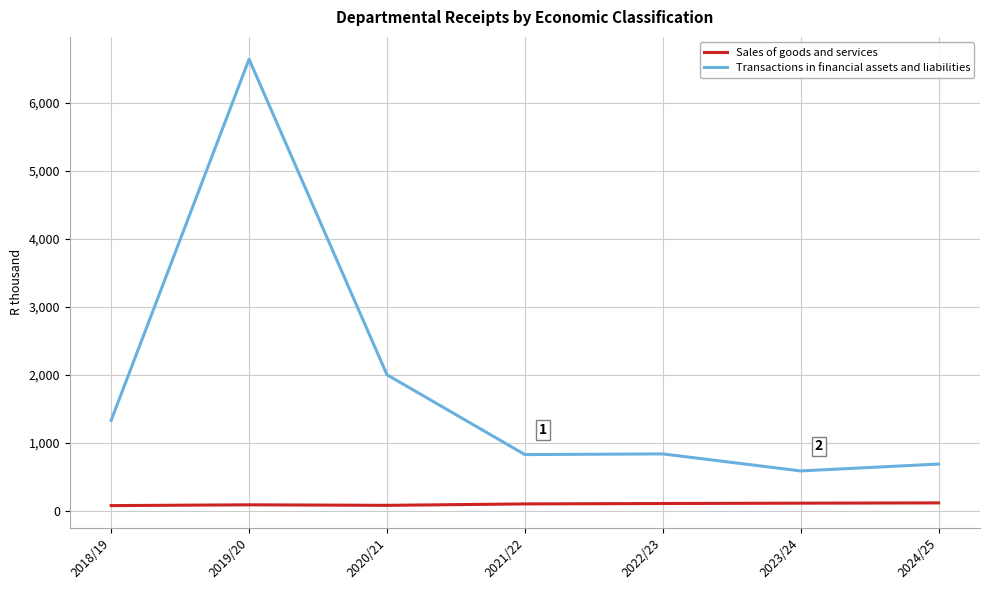

At which label does Transactions in financial assets and liabilities first exceed 840?

2018/19